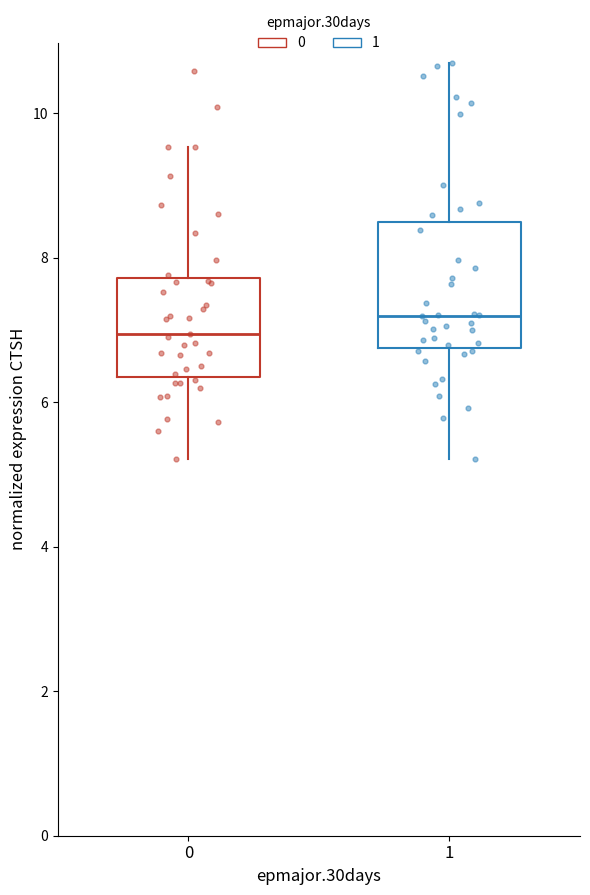

Comparing the boxes themselves (not the whiskers), which one is the tallest?

1